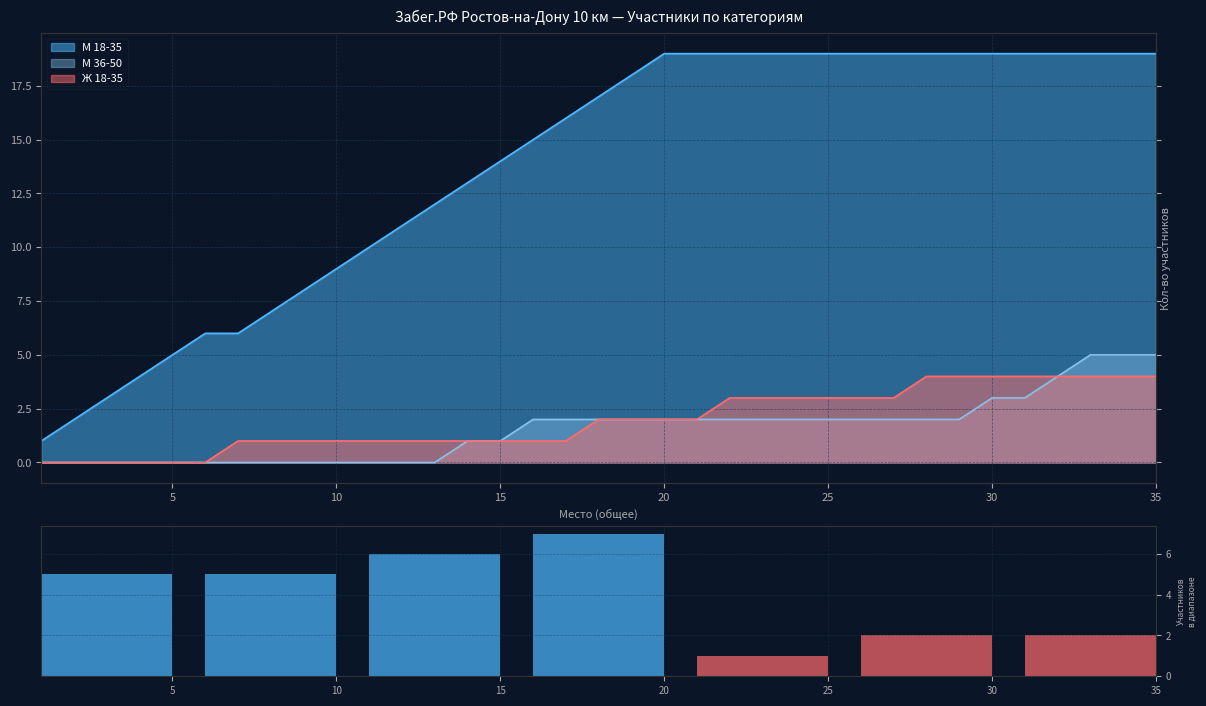

The chart shows a value of 3 at 30. True or false?

False